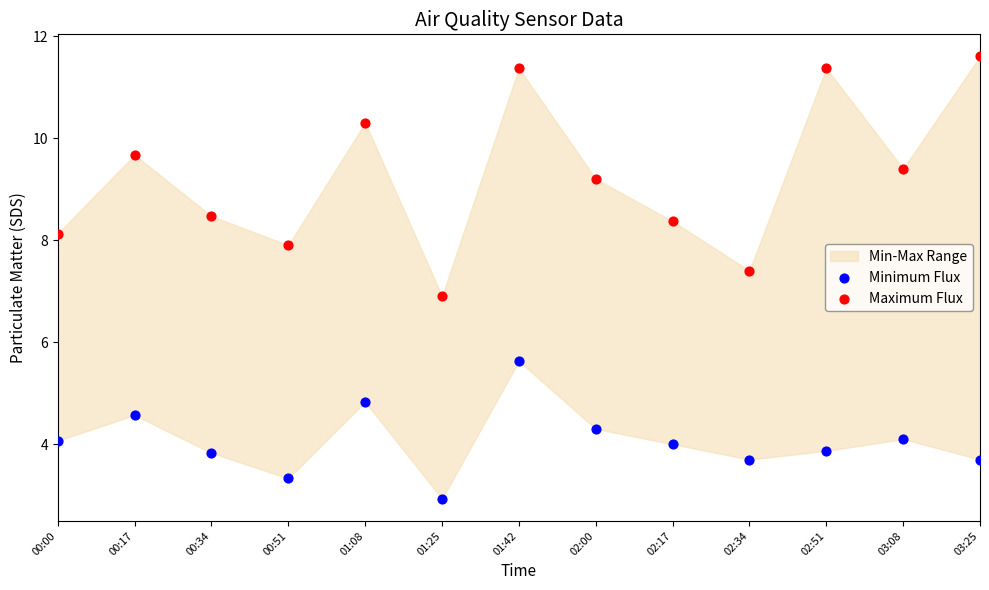

Which series has the widest spread of Y values?

Maximum Flux